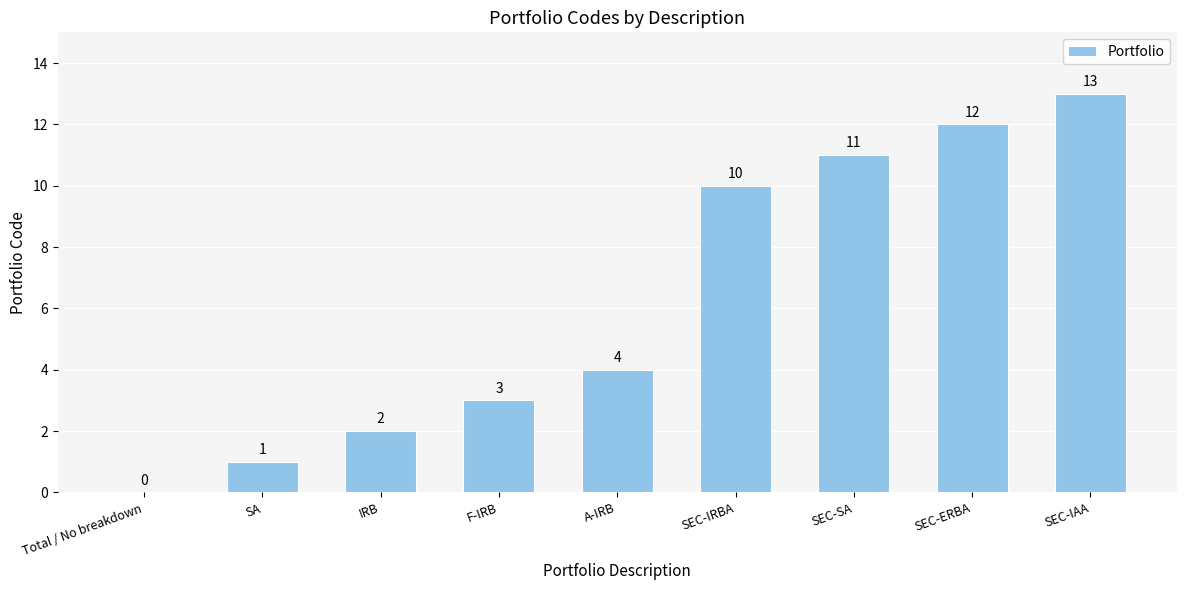

Reading left to right, what are all the values shown in this chart?

Total / No breakdown=0	SA=1	IRB=2	F-IRB=3	A-IRB=4	SEC-IRBA=10	SEC-SA=11	SEC-ERBA=12	SEC-IAA=13